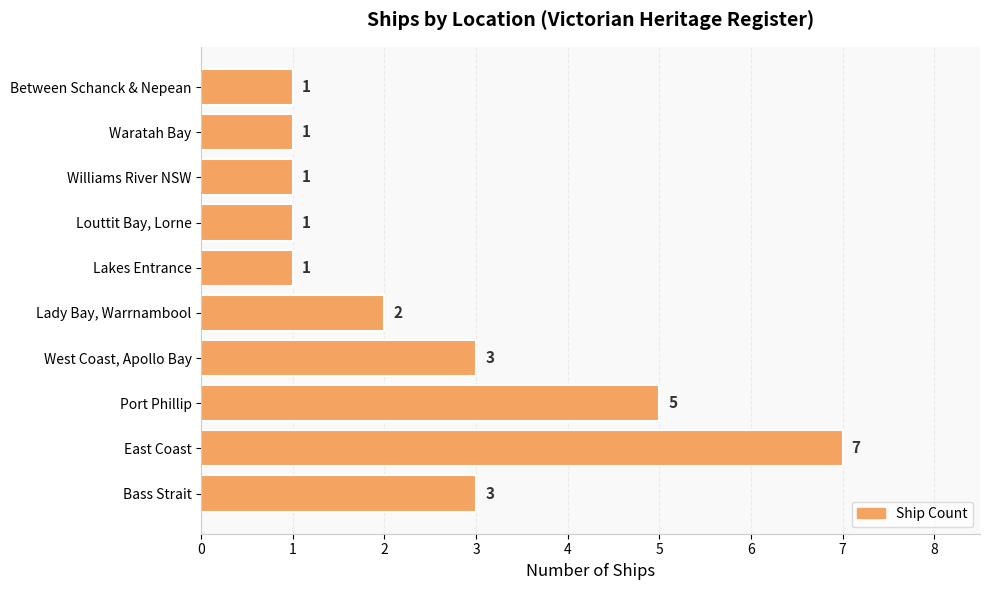

Reading bottom to top, transcribe all the data shown in this chart.

3	7	5	3	2	1	1	1	1	1